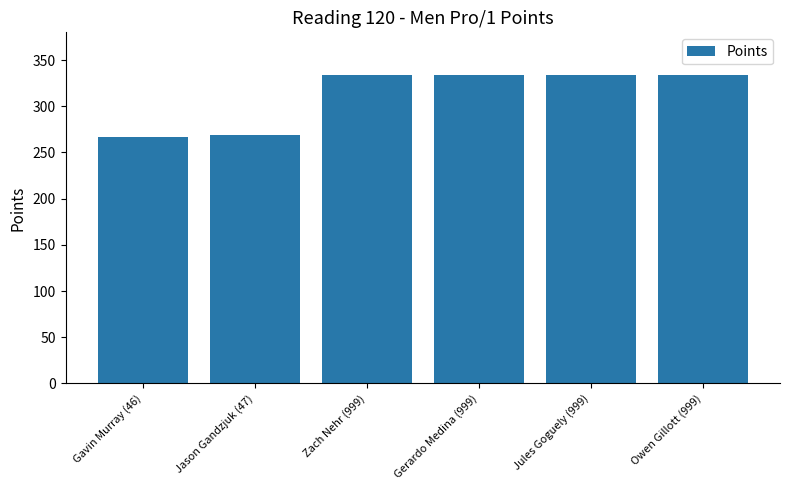

What is the smallest value displayed?

266.8